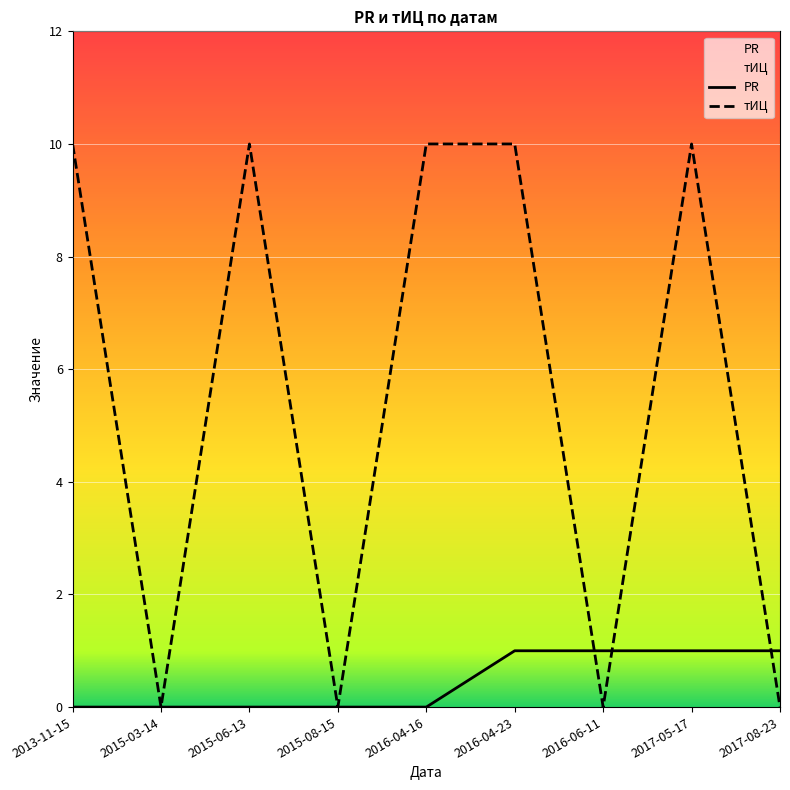

The value of тИЦ at 2015-08-15 is 0. True or false?

True